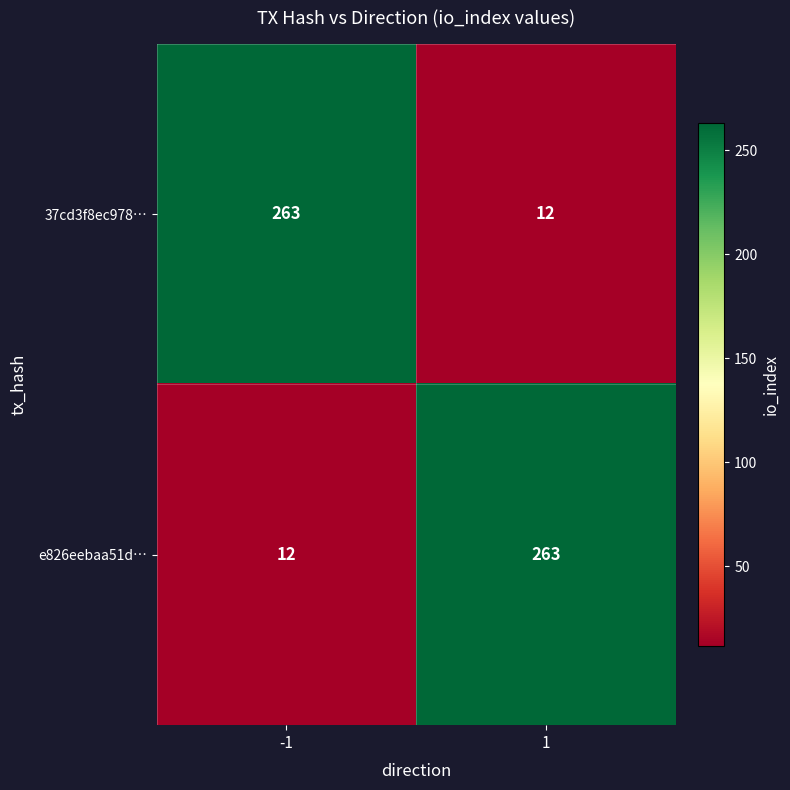

At how many categories does at least one series exceed 42?

2